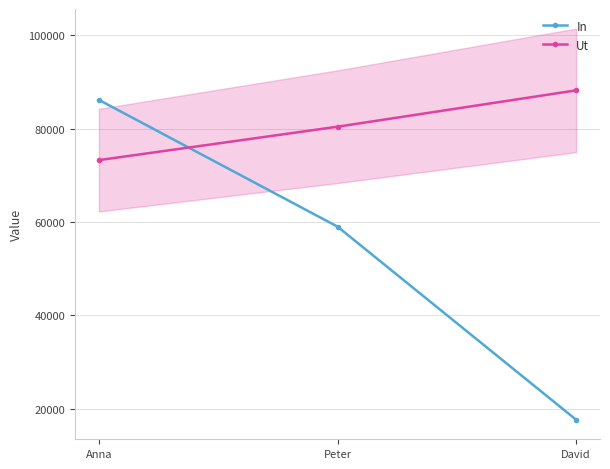

What is the approximate value of In at Anna, to the nearest 10?

86140